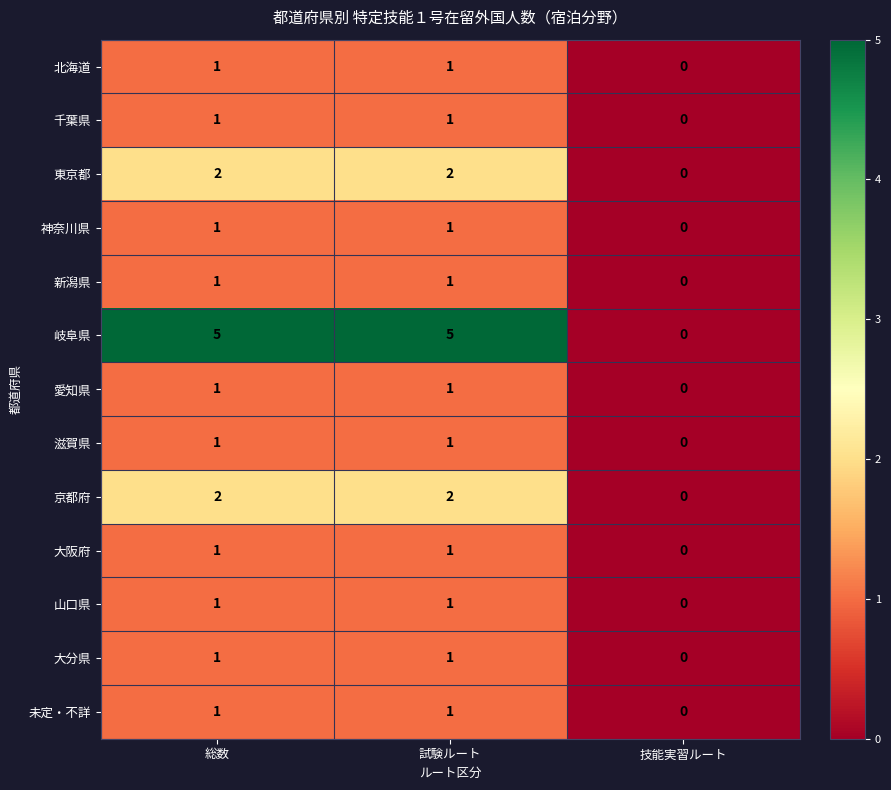

What is the difference between the highest and lowest values at 試験ルート?

4